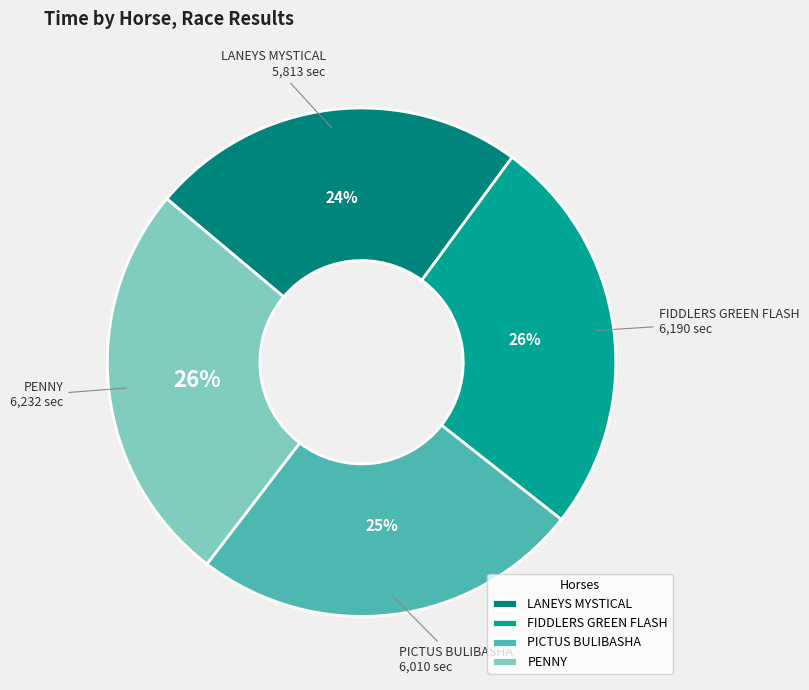

Which has a higher value, FIDDLERS GREEN FLASH or LANEYS MYSTICAL?

FIDDLERS GREEN FLASH